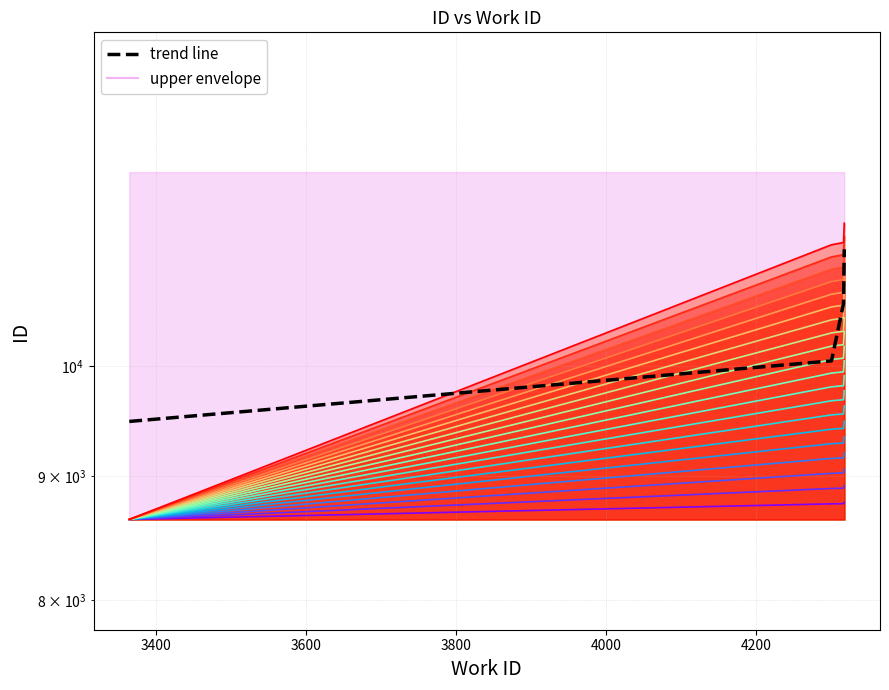

Which has a higher value, 3400 or 3800?

3800